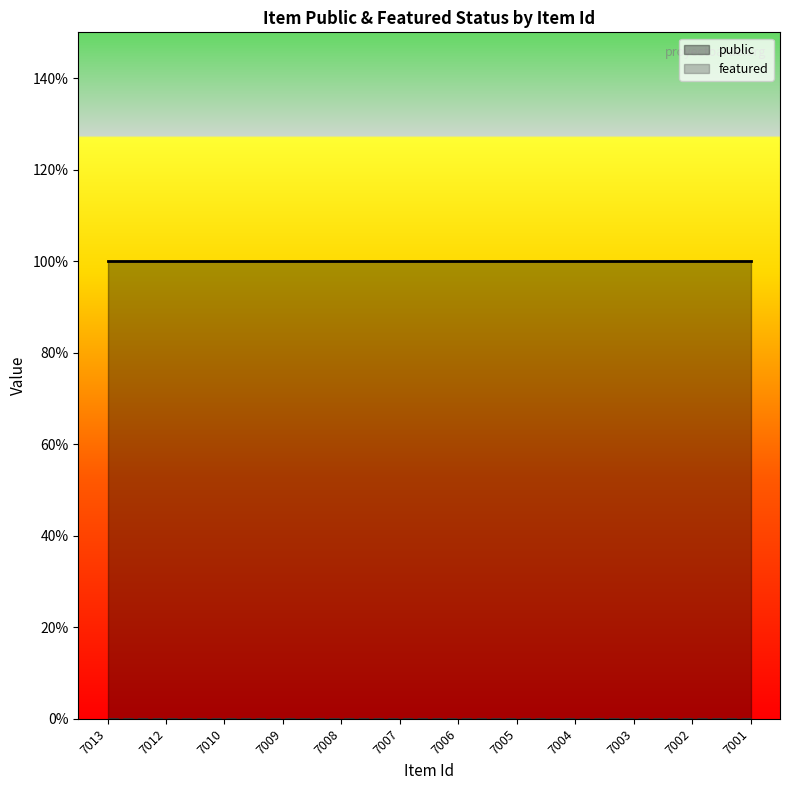

At which category does the chart reach its minimum across all series?

7013